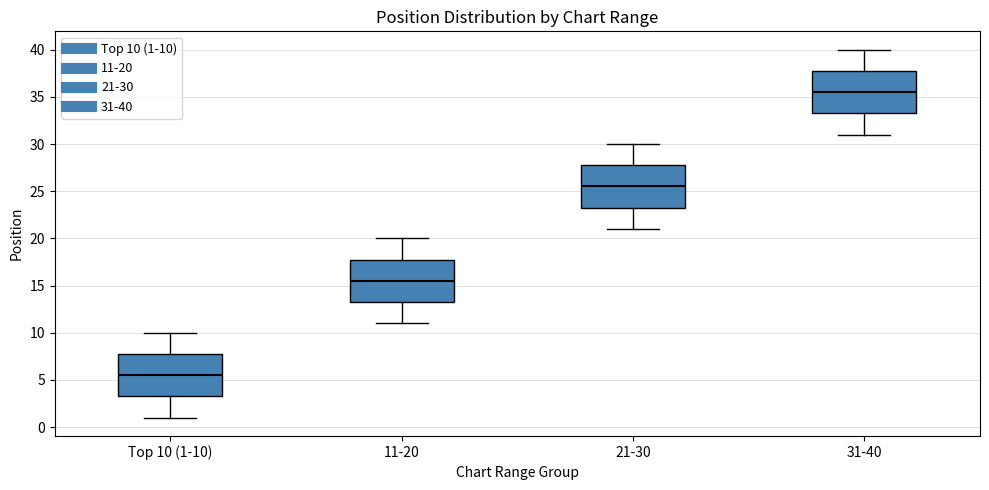

Which box has the lowest median line?

Top 10 (1-10)